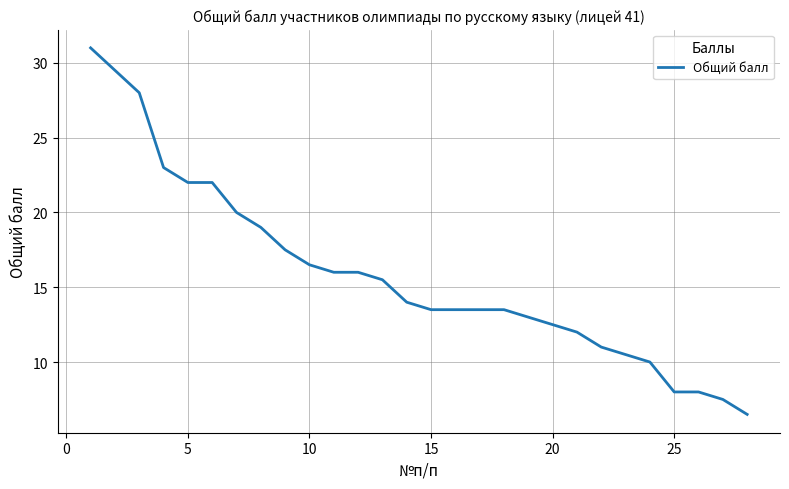

What is the difference between the second highest and second lowest values?

22.0